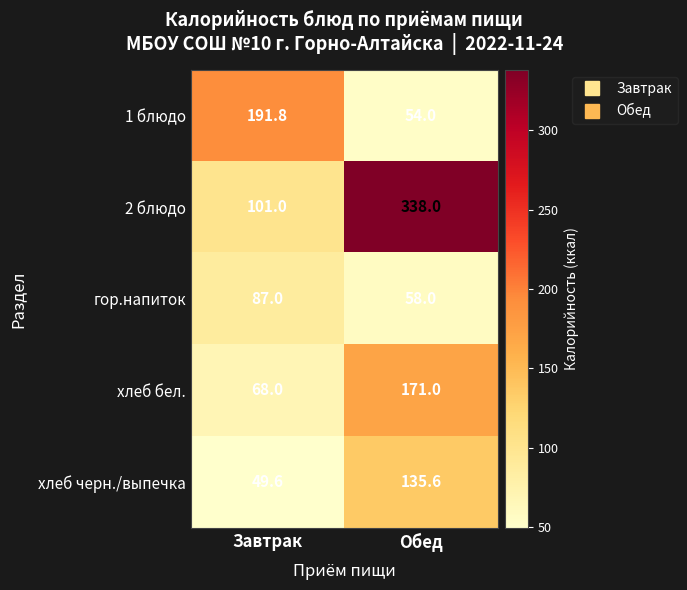

Rank the series by their maximum value, from highest to lowest.

2 блюдо, 1 блюдо, хлеб бел., хлеб черн./выпечка, гор.напиток